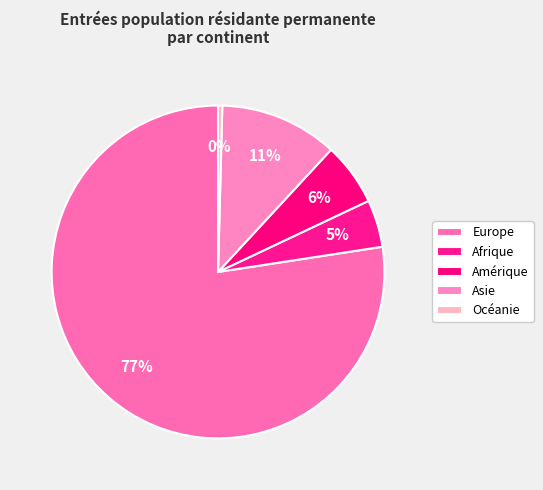

Is it true that Afrique is 5% of the pie?

True